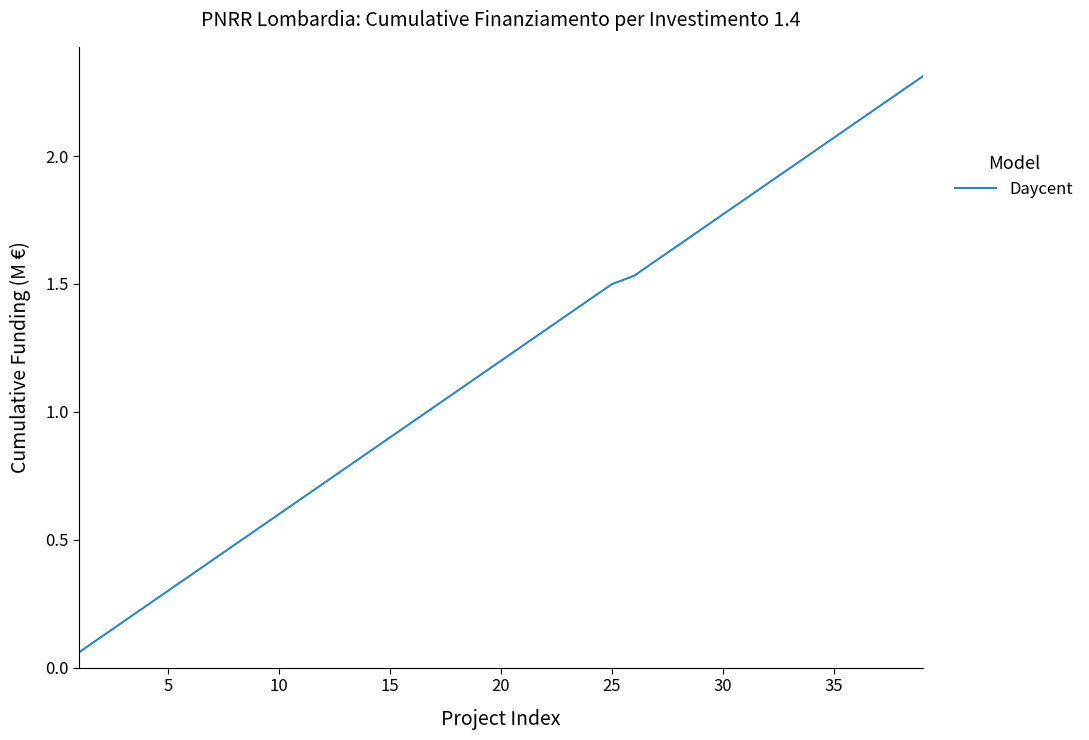

What is the maximum value shown in the chart?

2.3